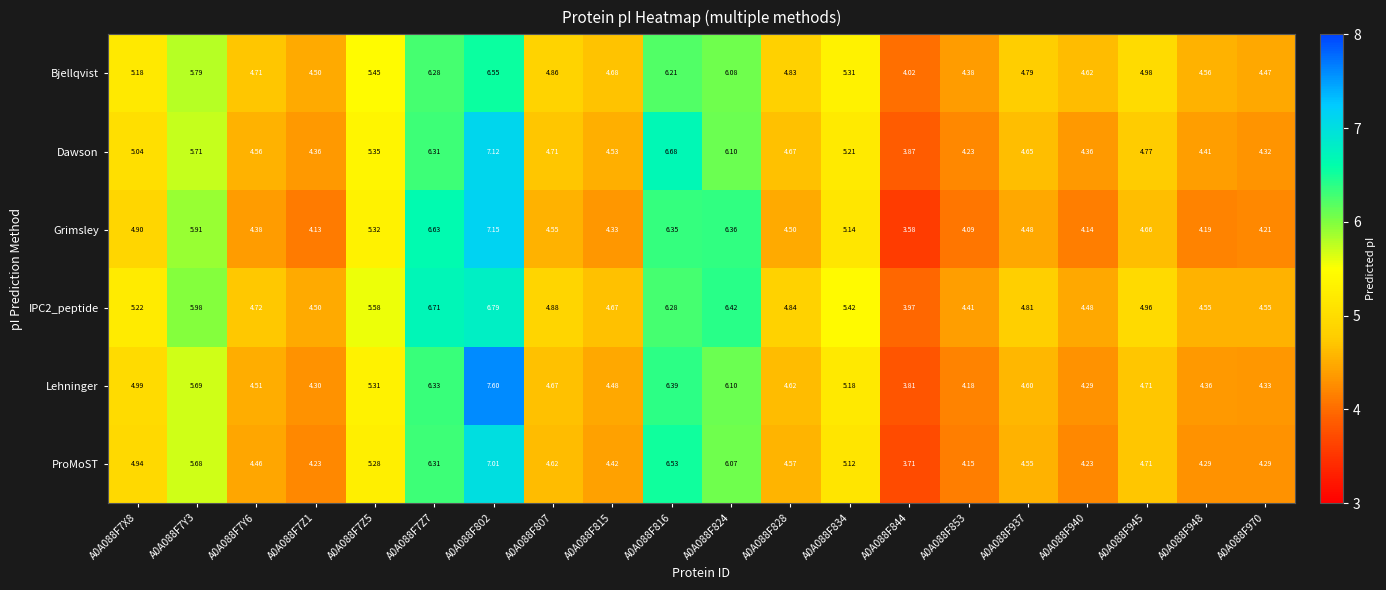

Is the value of Lehninger at A0A088F815 greater than the value of Bjellqvist at A0A088F945?

No